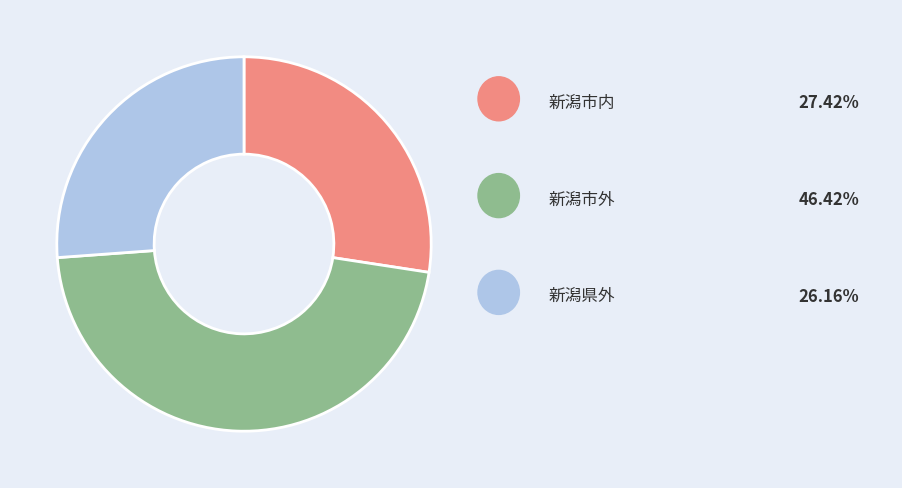

Which slice is the smallest?

新潟県外